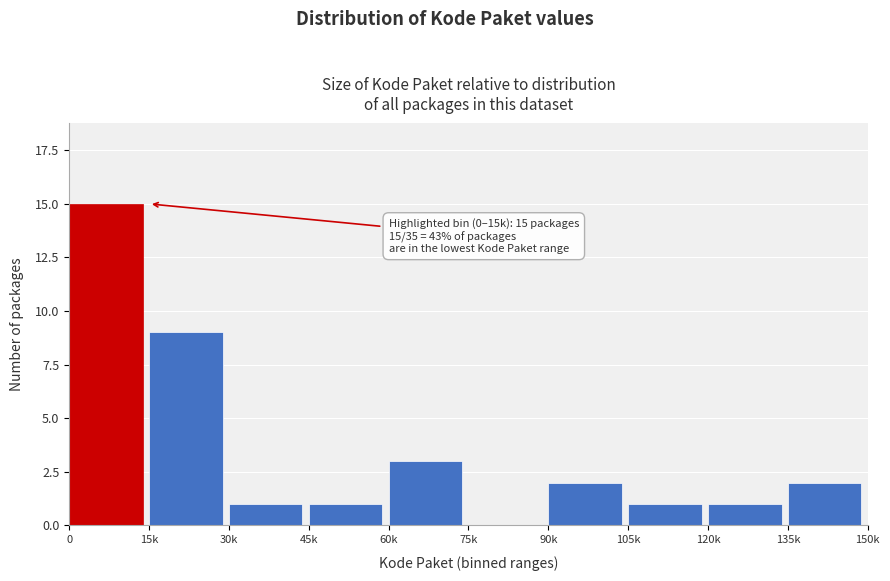

Reading left to right, transcribe all the data shown in this chart.

0=15	15k=9	30k=1	45k=1	60k=3	75k=0	90k=2	105k=1	120k=1	135k=2